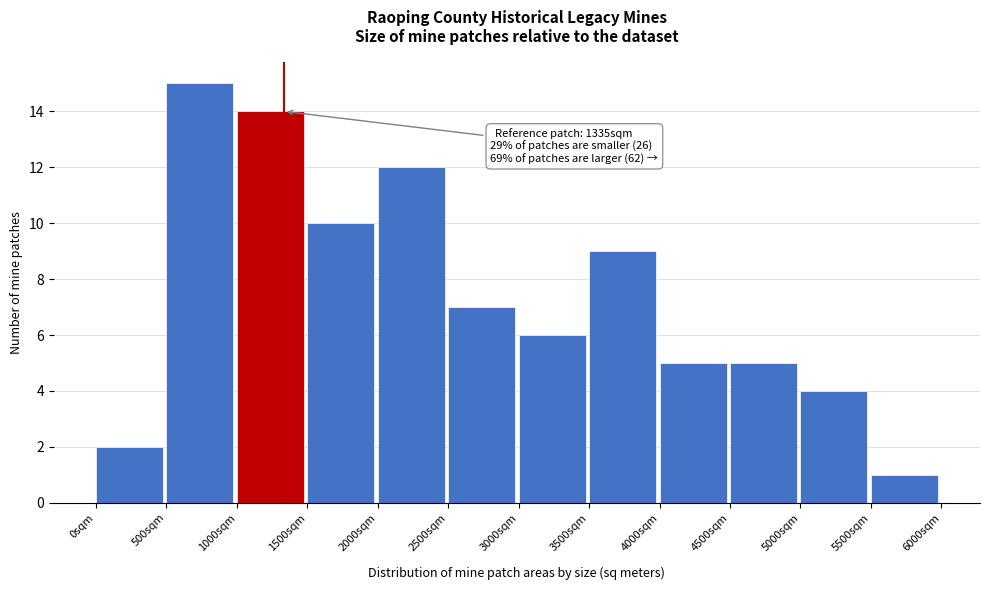

Over which range of the x-axis is the bar tallest?

500 to 1000